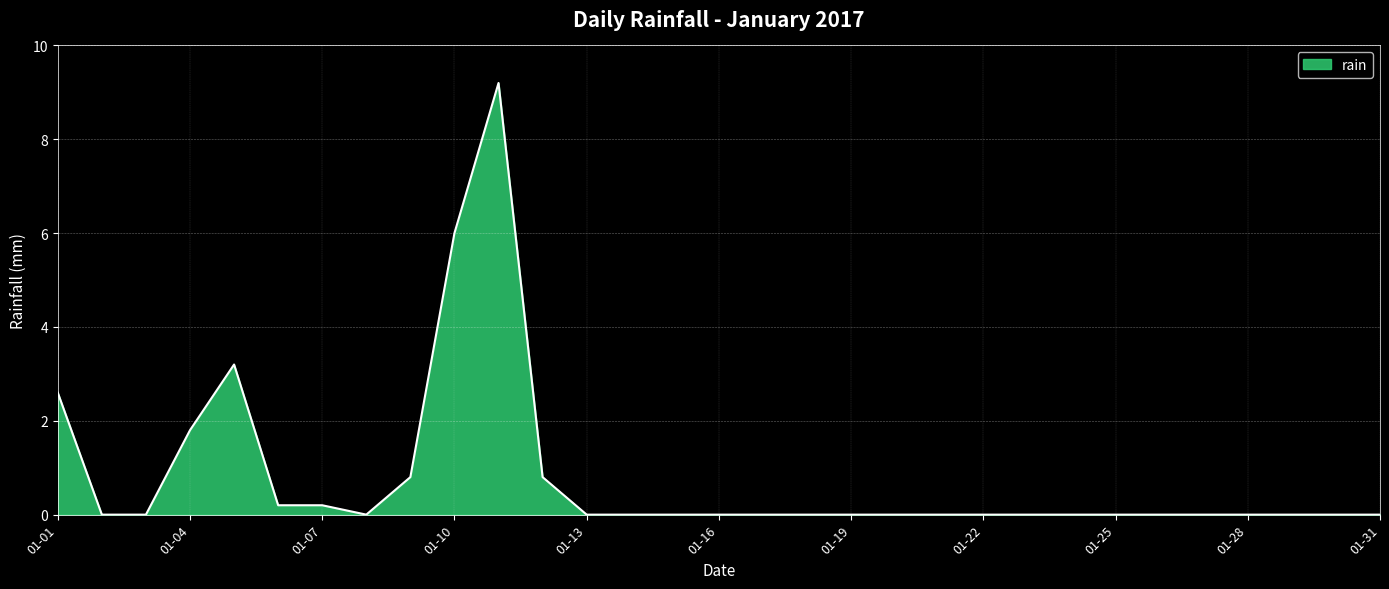

Count the number of data series in this chart.

1